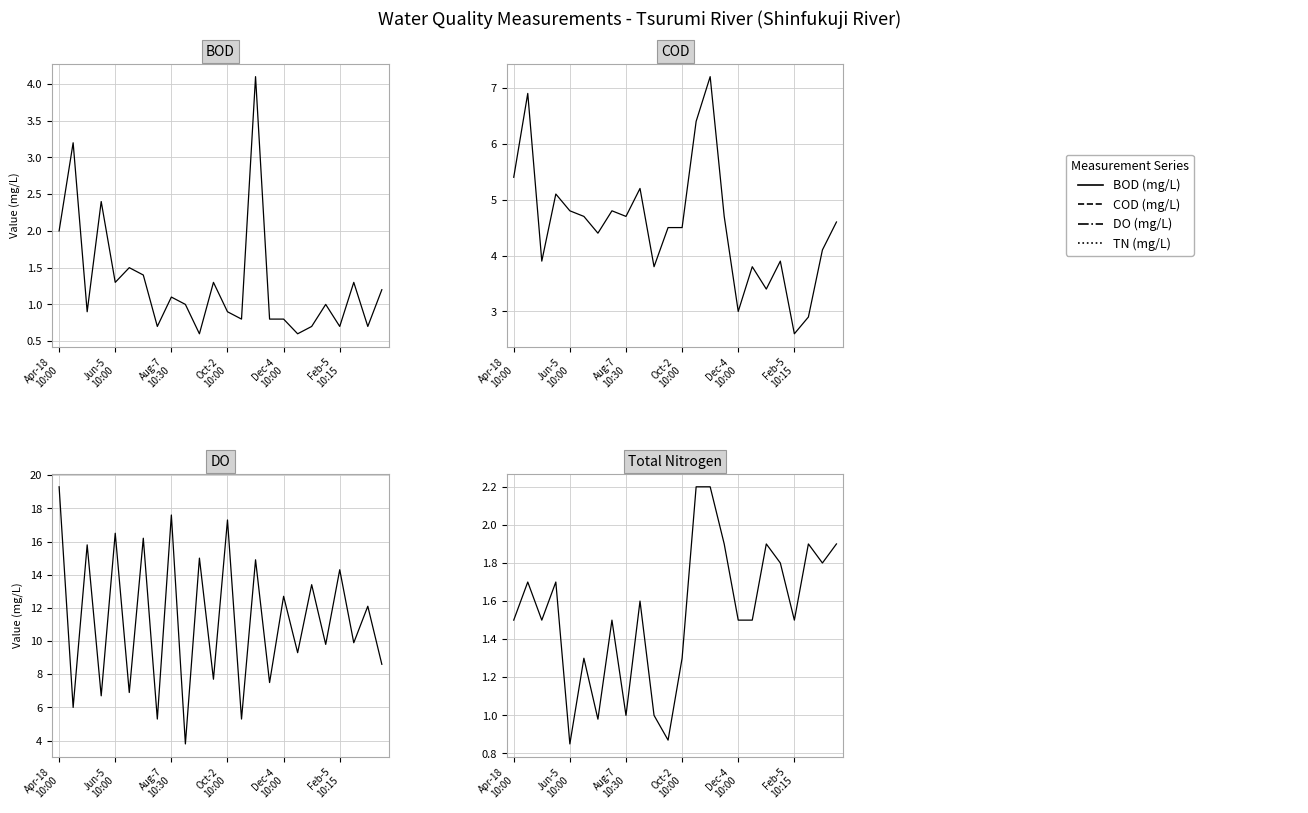

Which series has the largest total across all categories?

DO (mg/L)